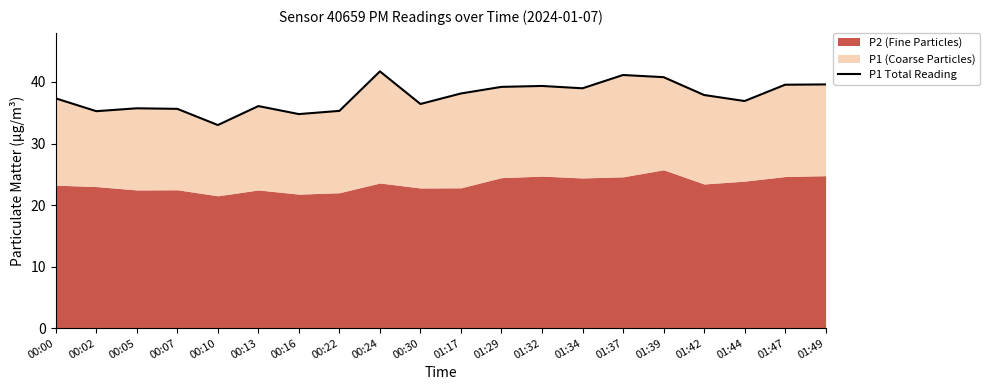

Read the value at 00:05.

35.7